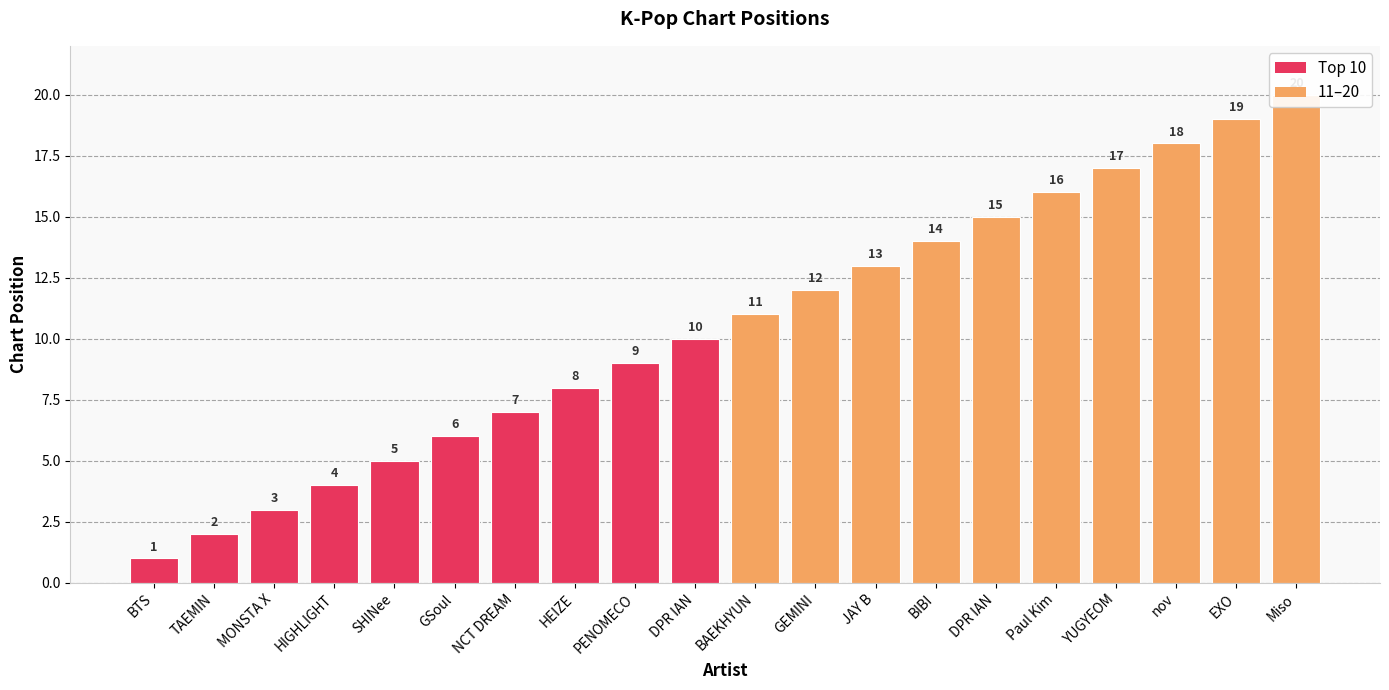

The value at EXO is 29. True or false?

False